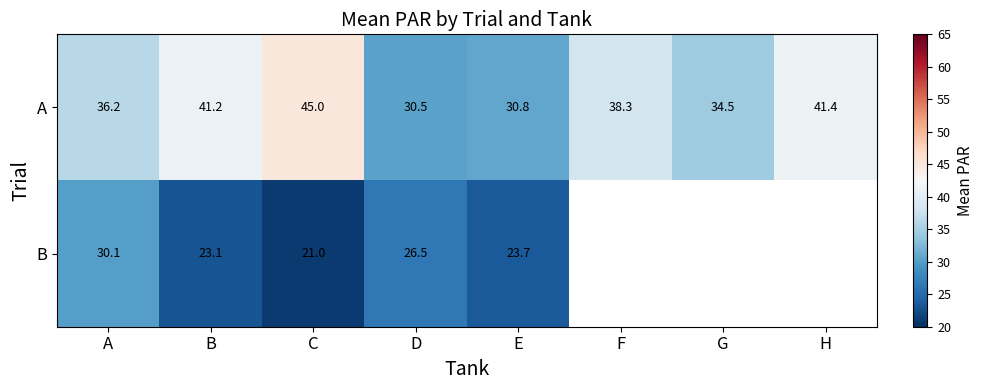

How many data points in A are less than 38?

4